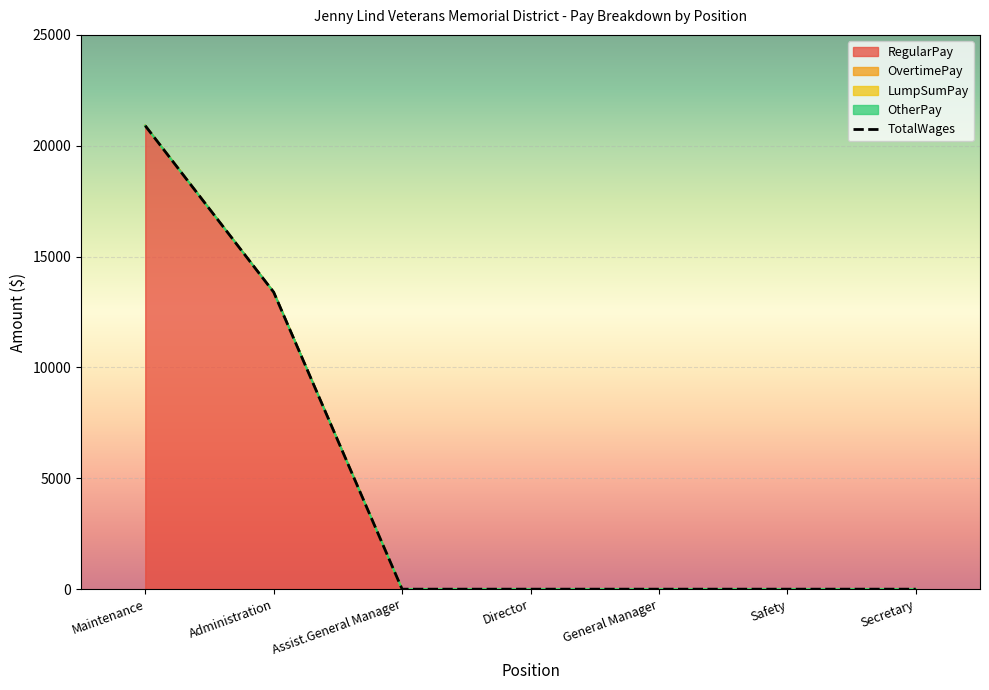

Which has a higher value, Maintenance or Secretary?

Maintenance